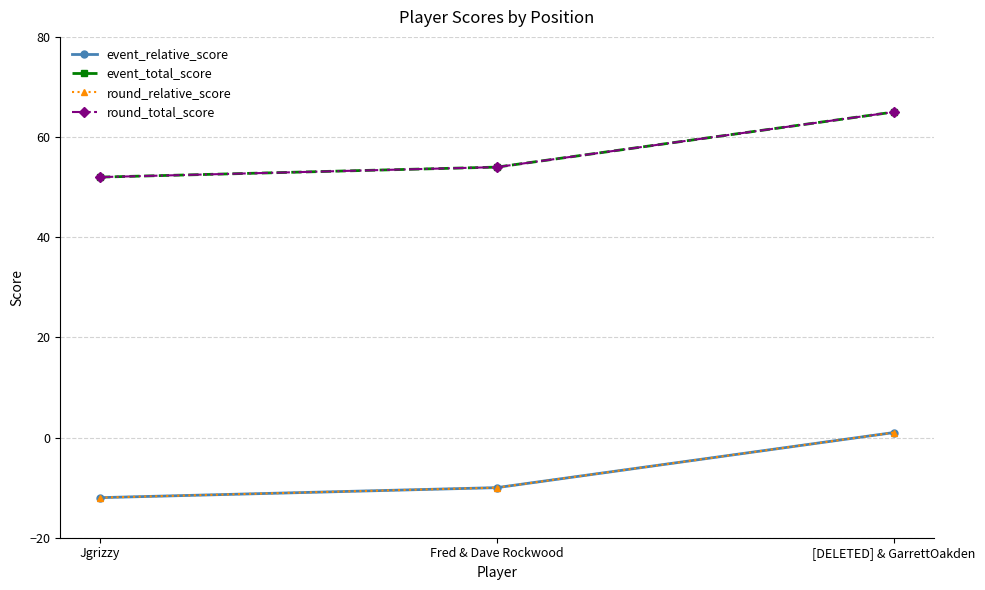

At which label is event_total_score closest to 58?

Fred & Dave Rockwood